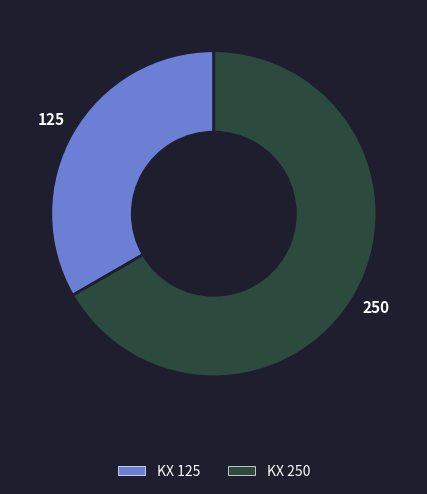

Which has a higher value, KX 250 or KX 125?

KX 250